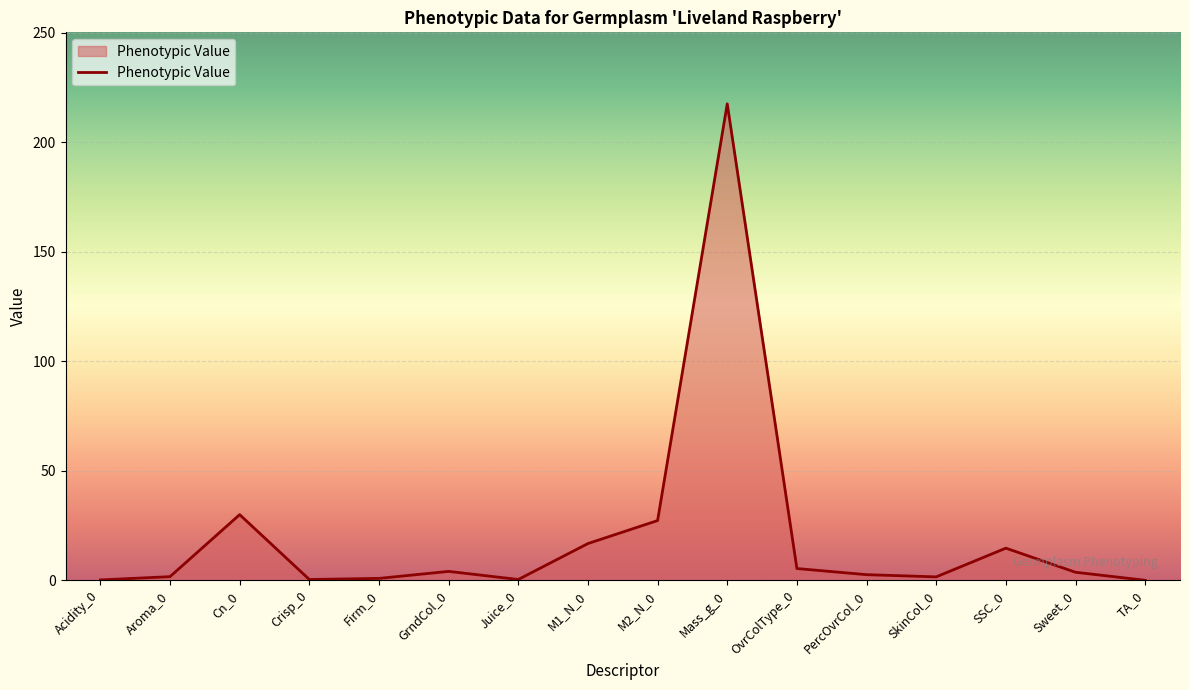

What is the difference between the maximum and minimum values?

217.5